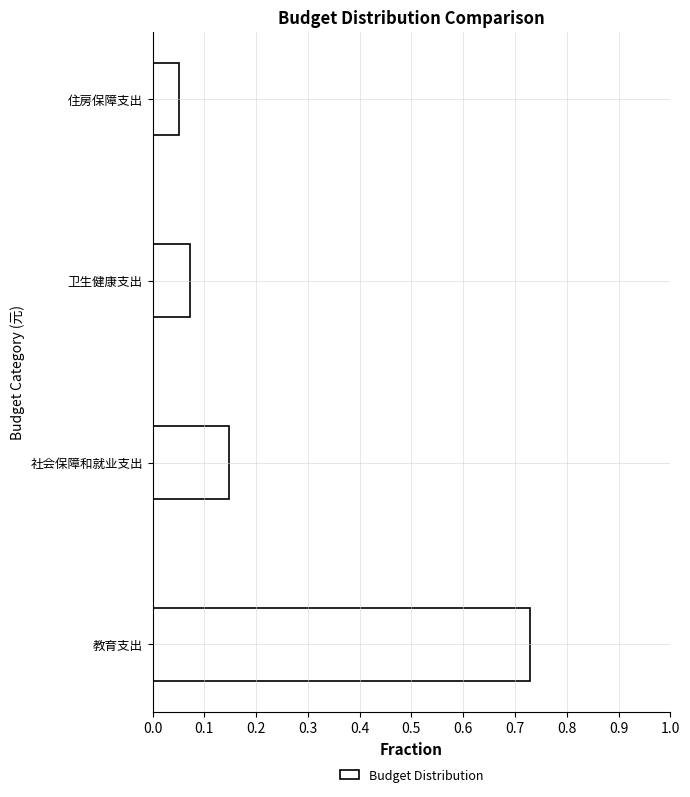

Between 住房保障支出 and 教育支出, which is larger?

教育支出